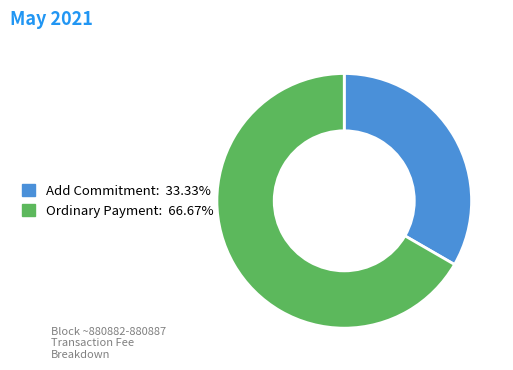

Rank the categories by value from highest to lowest.

Ordinary Payment, Add Commitment